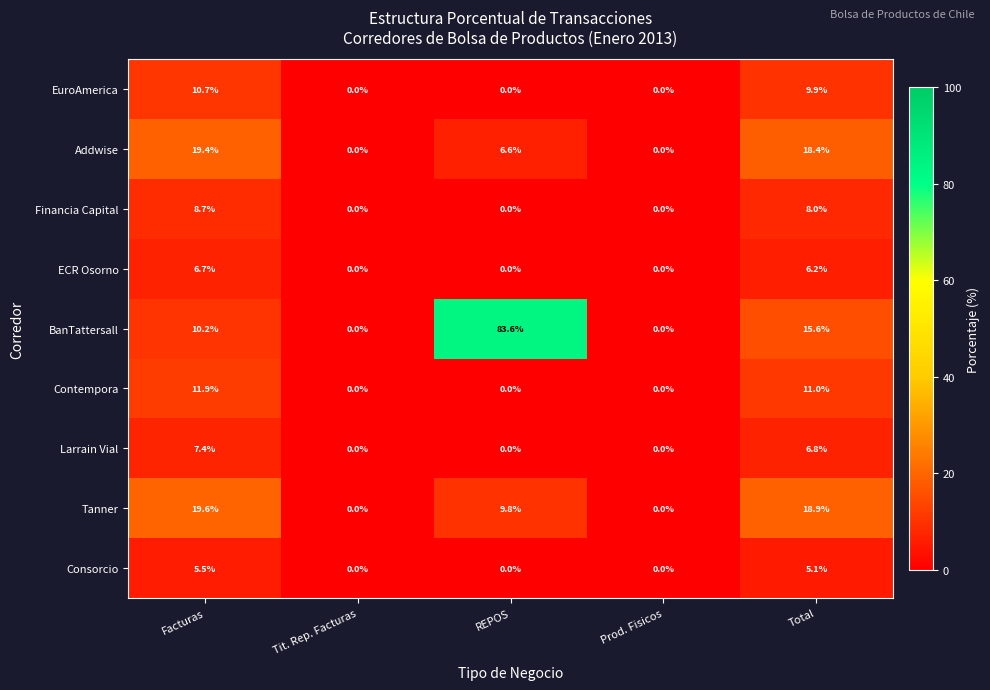

What is the average value of the Addwise series?

8.9